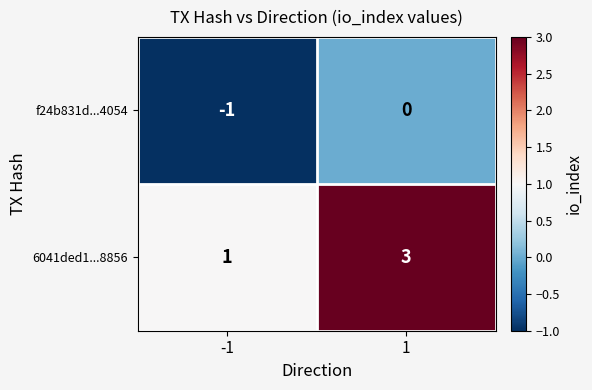

Reading left to right, list all the values displayed in this chart.

f24b831d...4054: -1	0
6041ded1...8856: 1	3